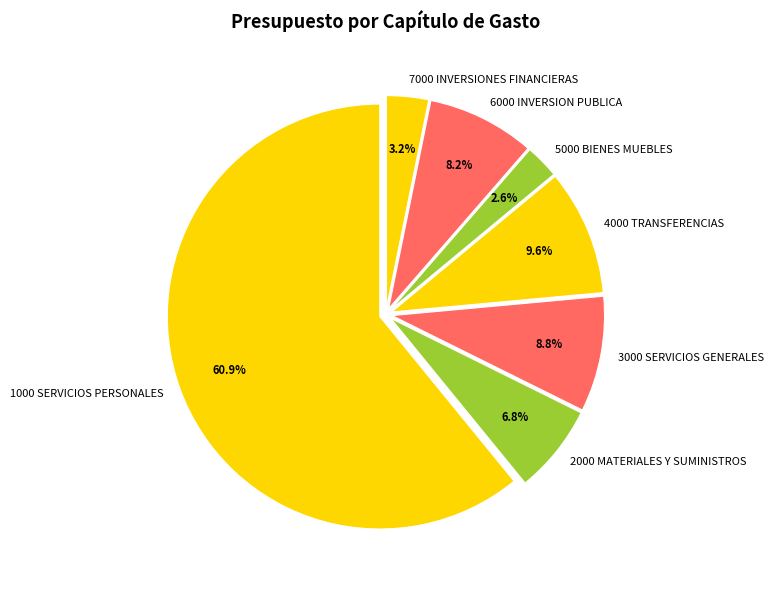

How many segments does this pie chart have?

7